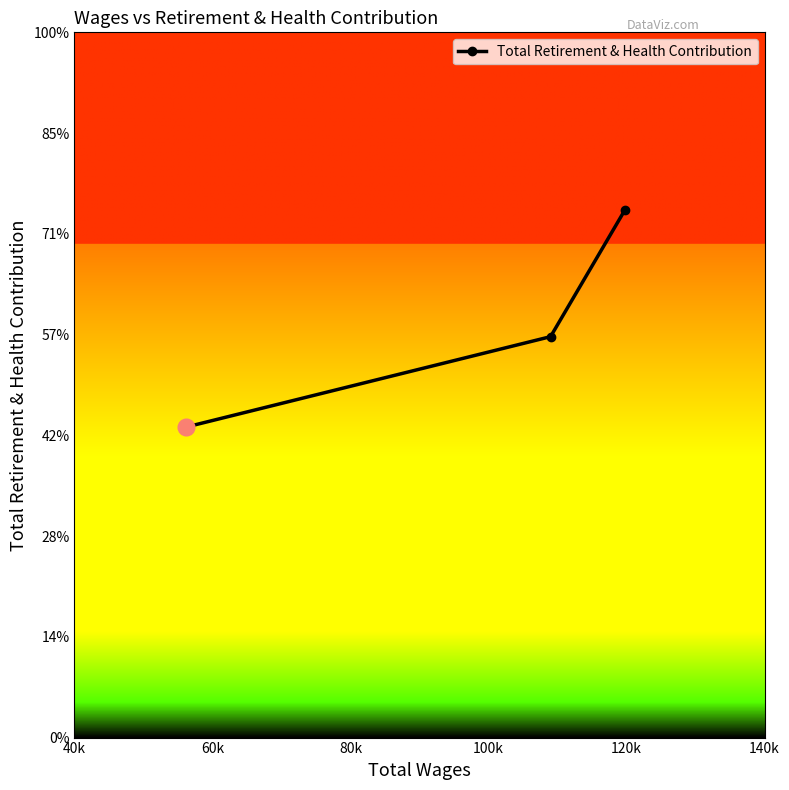

Does the chart have visible grid lines?

No